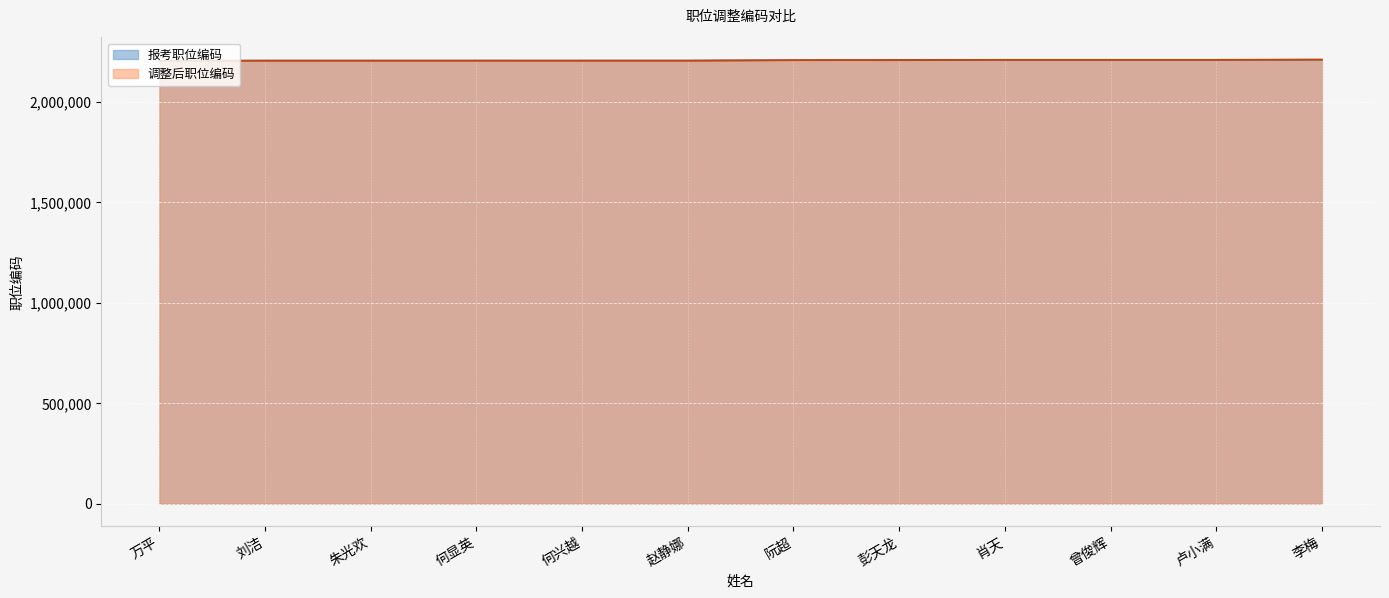

How many lines are shown in the chart?

2